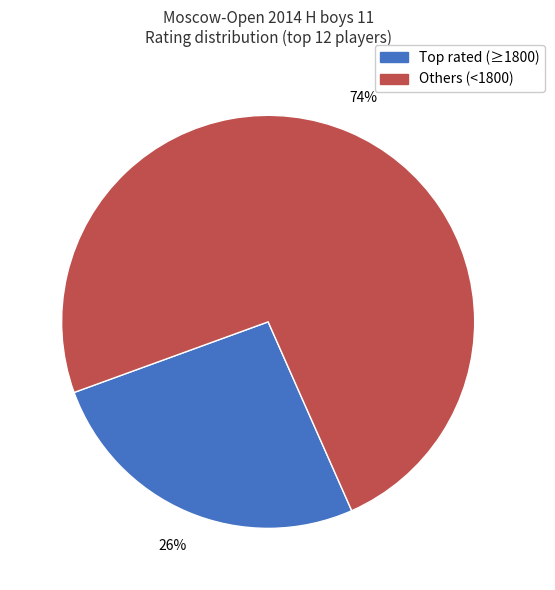

Does any single category account for the majority?

Yes